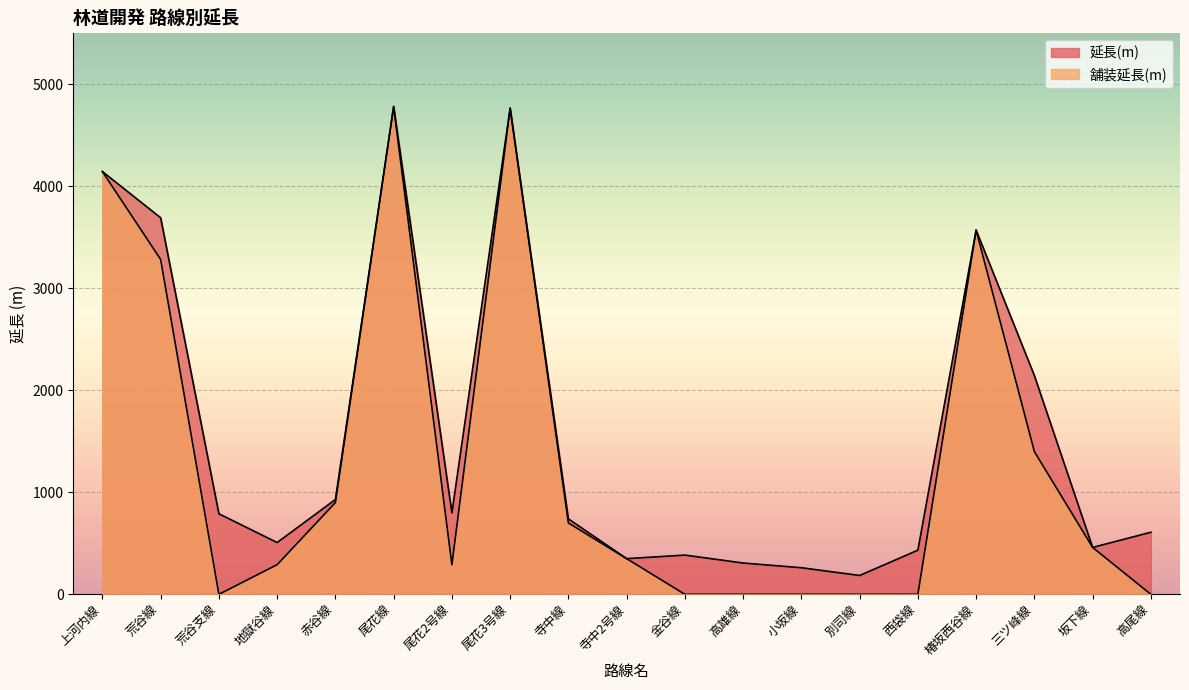

What is the difference between the maximum and second lowest values in the 舗装延長(m) series?

4784